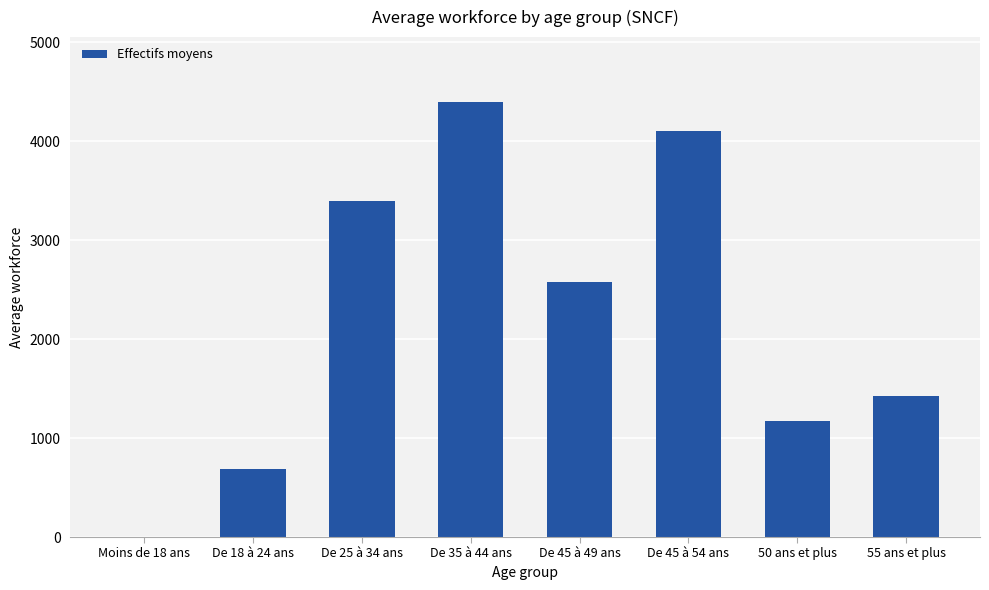

How many distinct data groups are displayed?

1